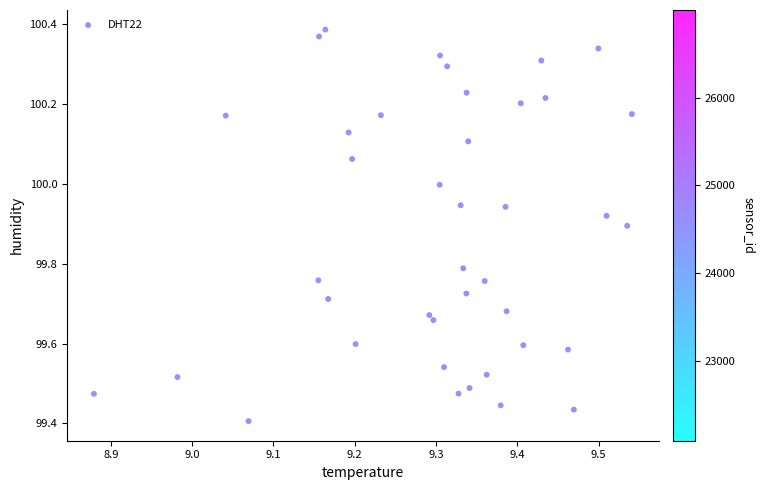

What is the range of X values (max minus min)?

0.7